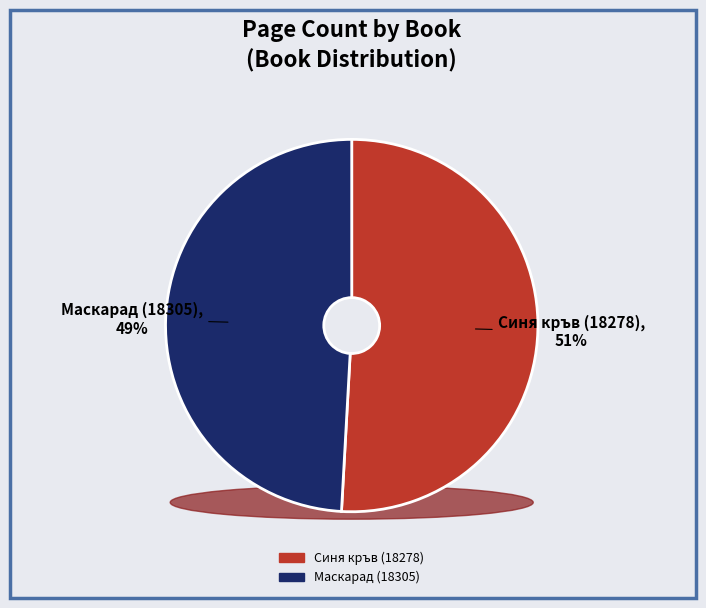

To the nearest percent, what is the combined percentage of Маскарад (18305) and Синя кръв (18278)?

100%